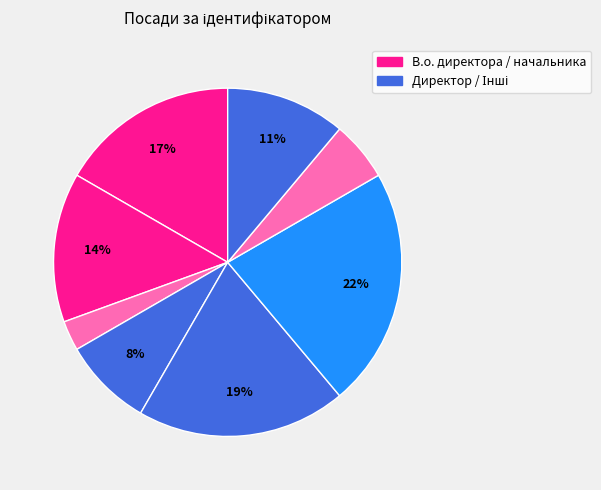

Count the number of slices in the pie.

8